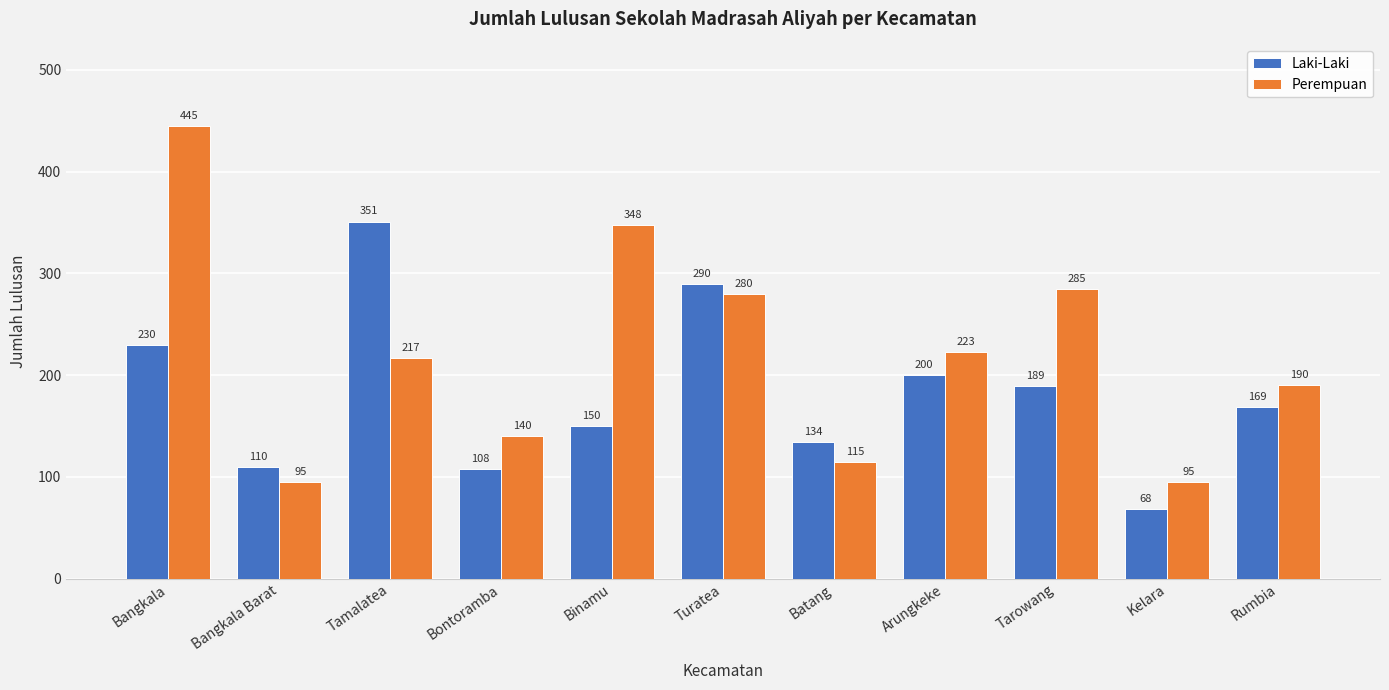

The Perempuan series shows 87 at Arungkeke. True or false?

False